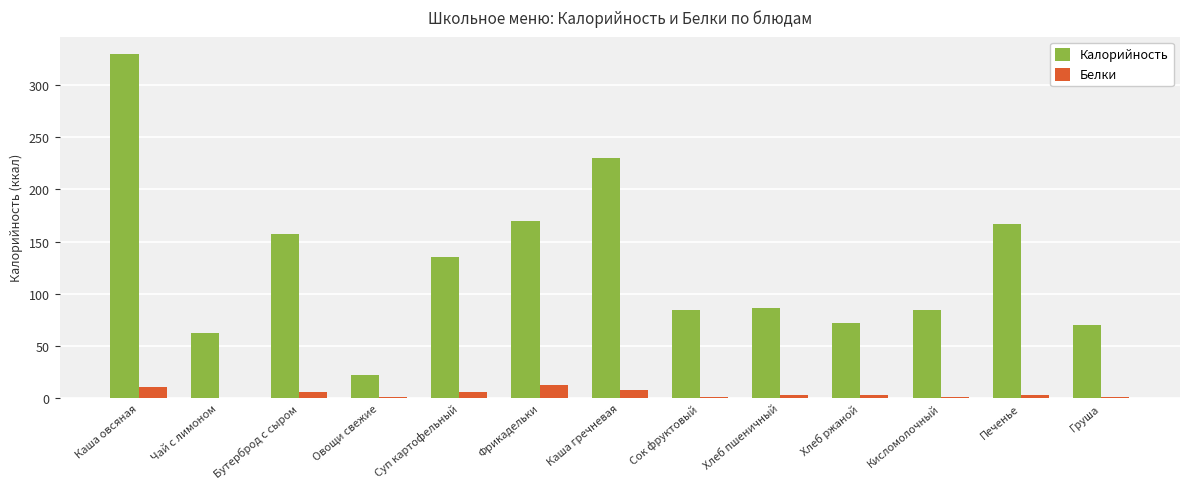

What is the sum of all Белки values?

54.8